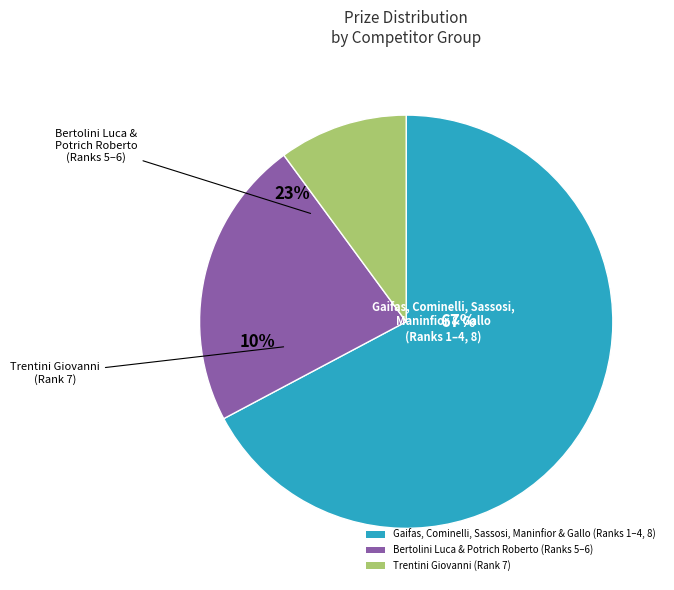

True or false: Gallo Giovanni accounts for 1% of the total.

False